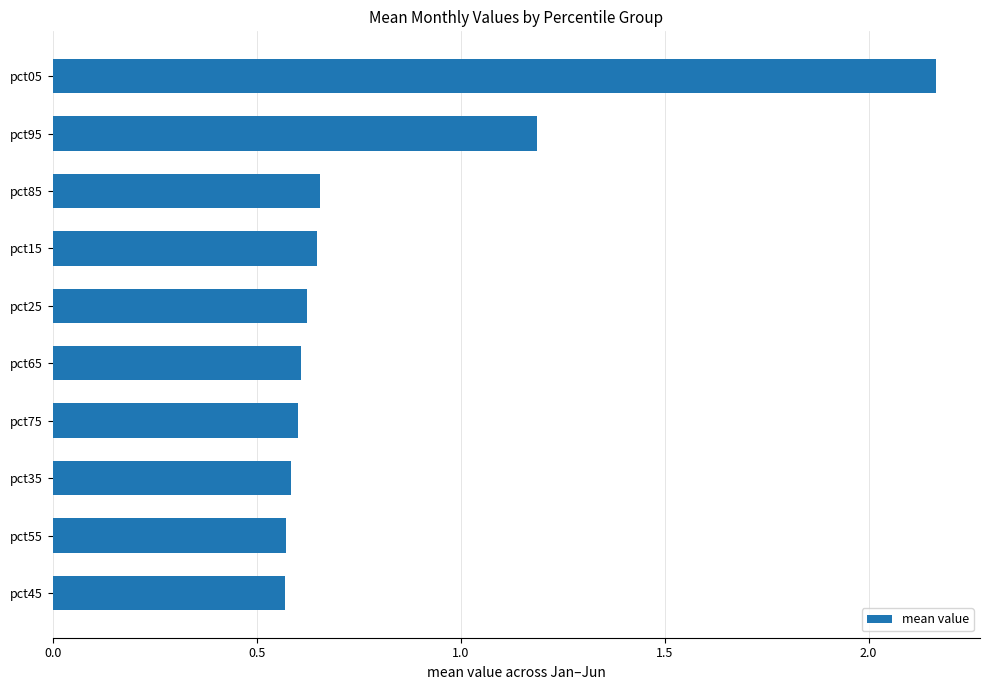

Approximately how many times larger is the value at pct65 compared to pct05?

0.3